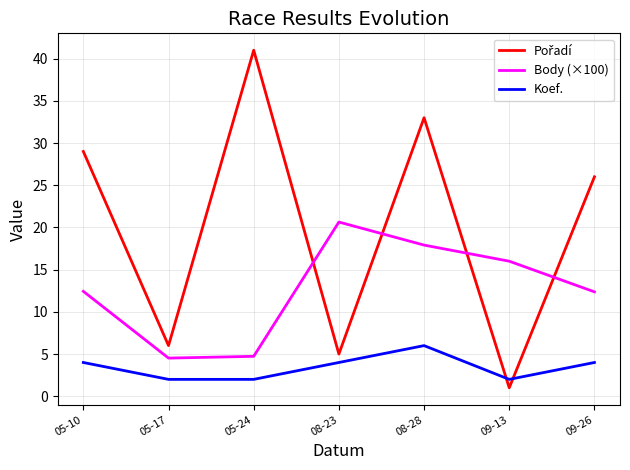

The Body (×100) series shows 4.7 at 05-24. True or false?

True